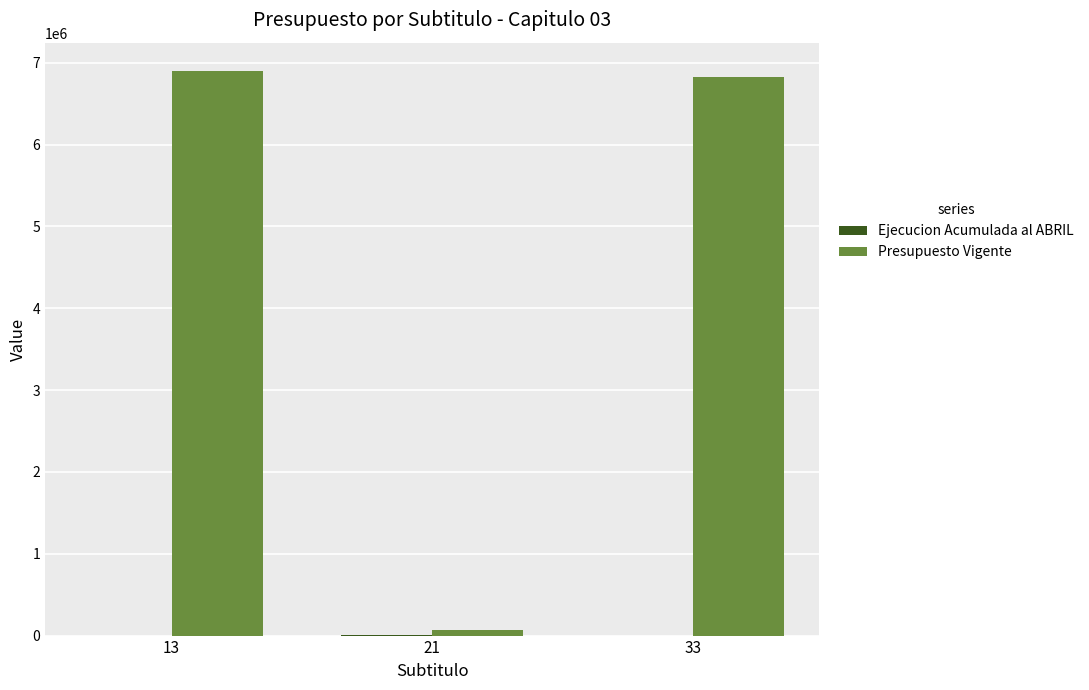

Which series has the largest total across all categories?

Presupuesto Vigente